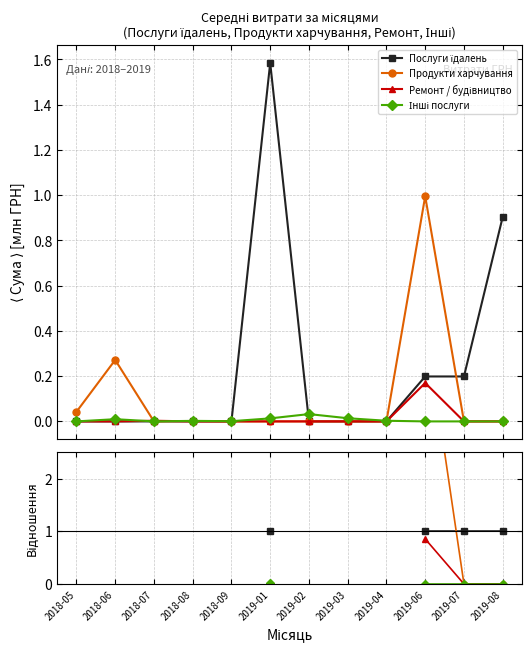

True or false: Інші послуги has a value of 0.0 at 2019-01.

False